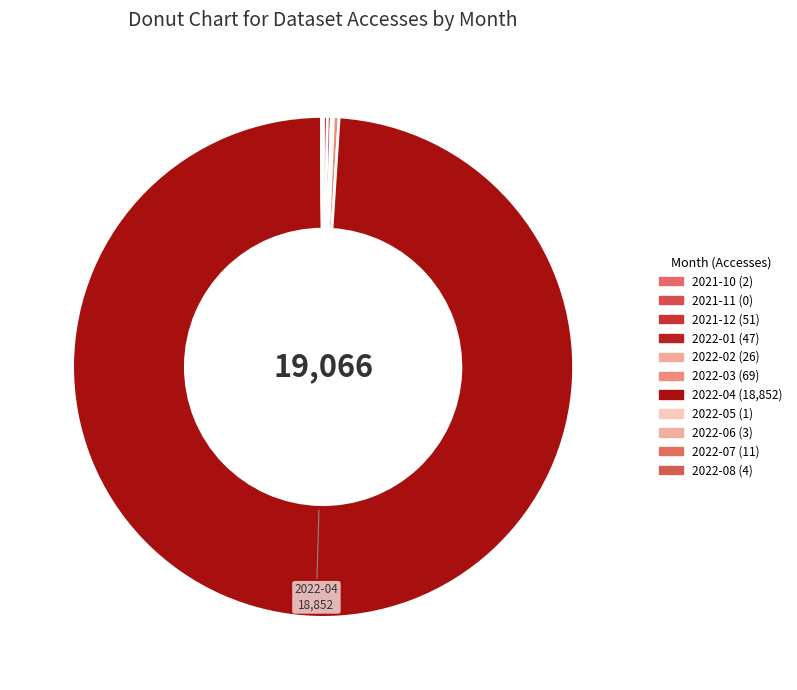

Does 2022-02 represent more than half of the total?

No